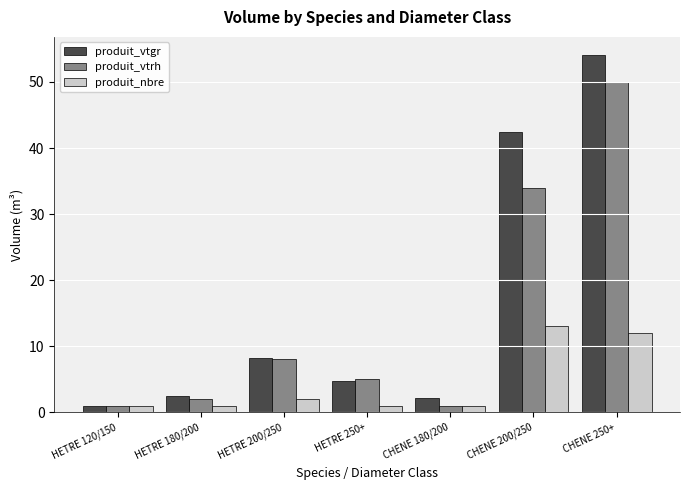

Where is produit_vtgr nearest to the value 27?

CHENE 200/250